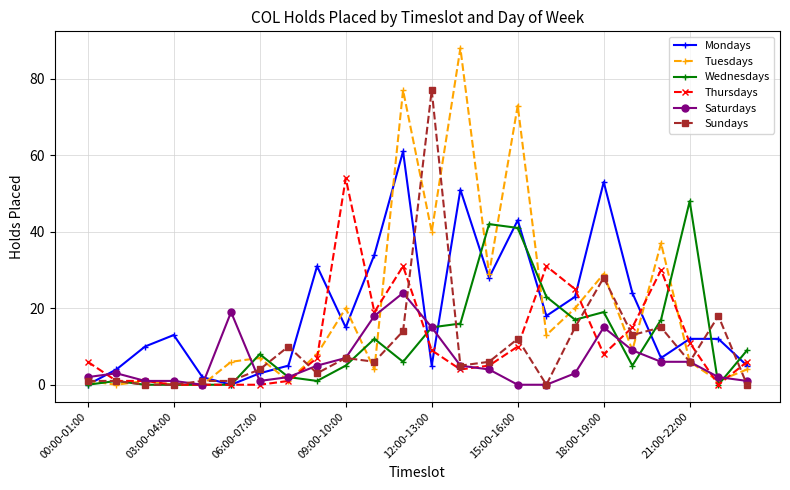

Which series has the largest range (max minus min)?

Tuesdays